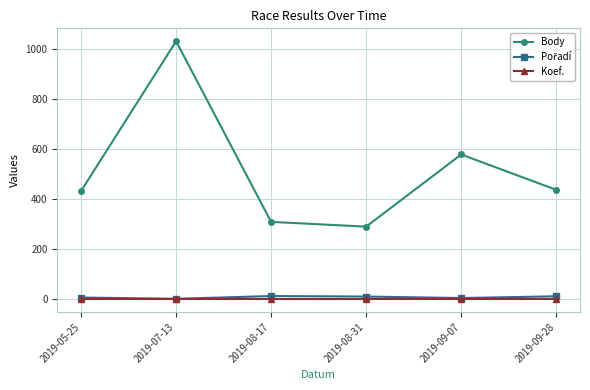

True or false: Koef. and Body cross at least once.

False